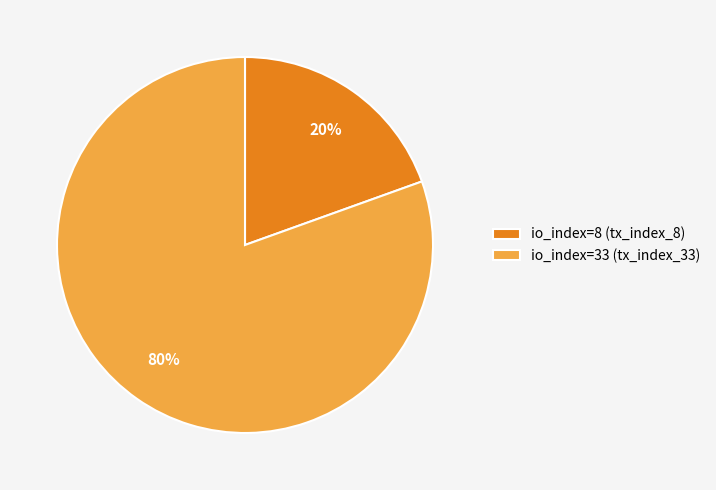

To the nearest percent, what is the average slice percentage?

50%